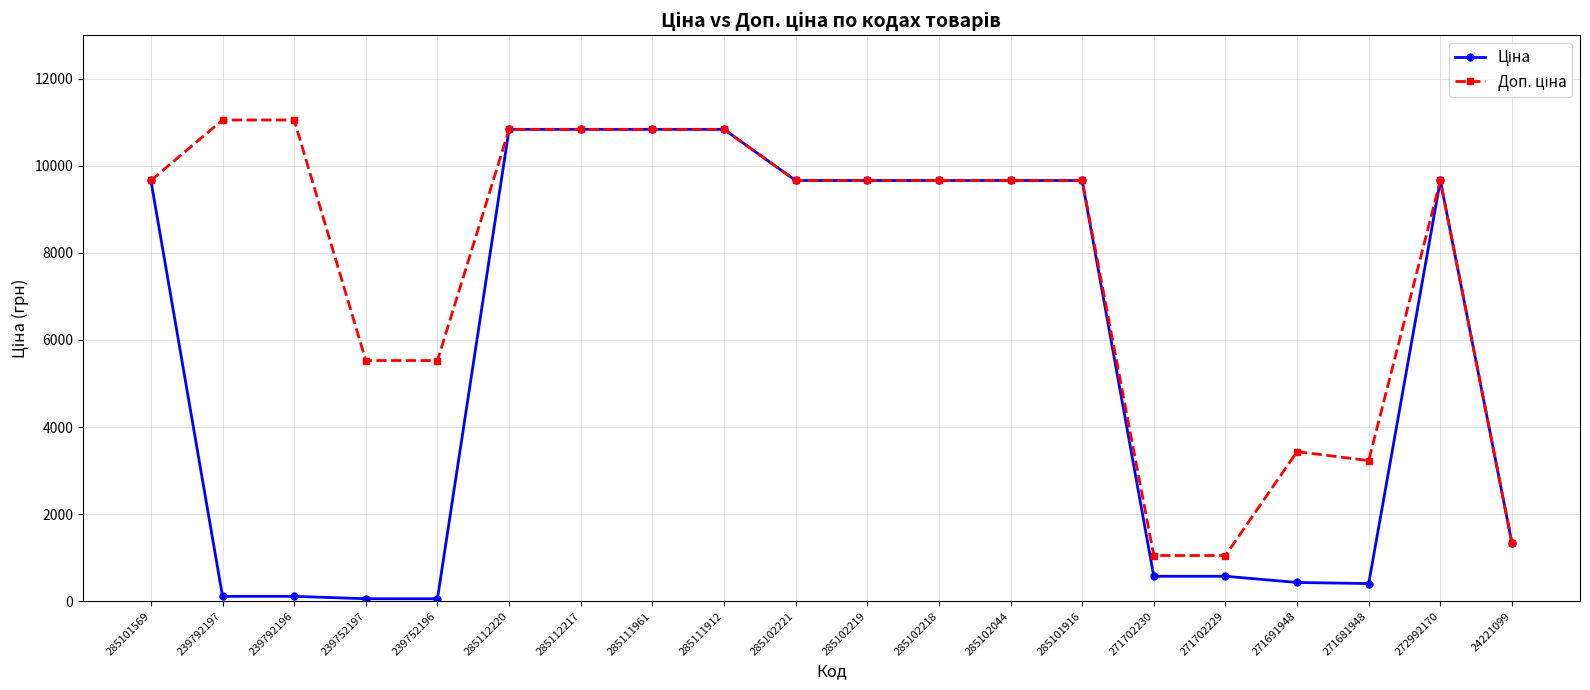

What is the total value across all series at 271681948?

3632.4